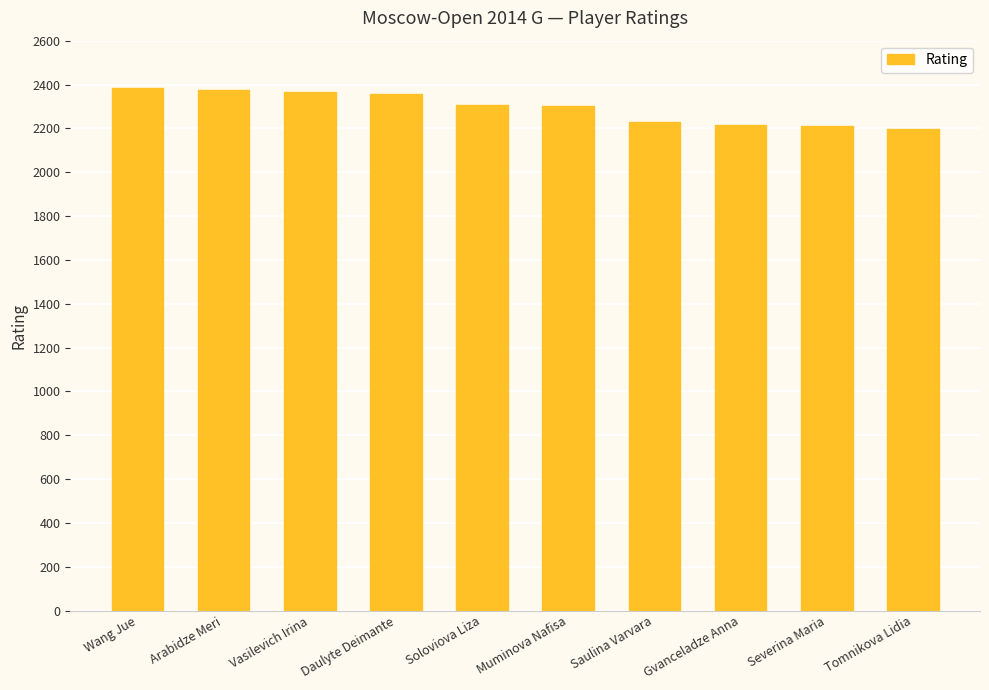

Does the chart contain any negative values?

No